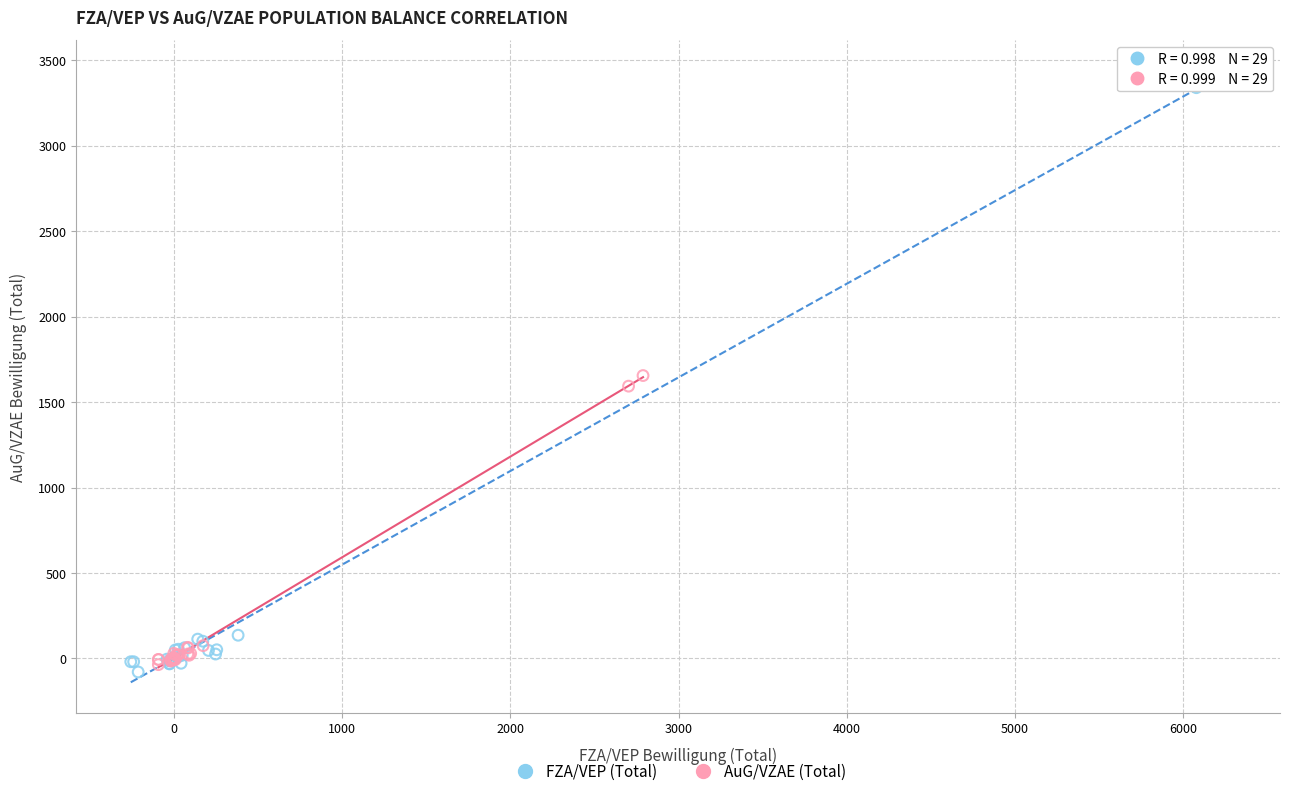

Which series contains the highest Y value?

FZA/VEP (Total)